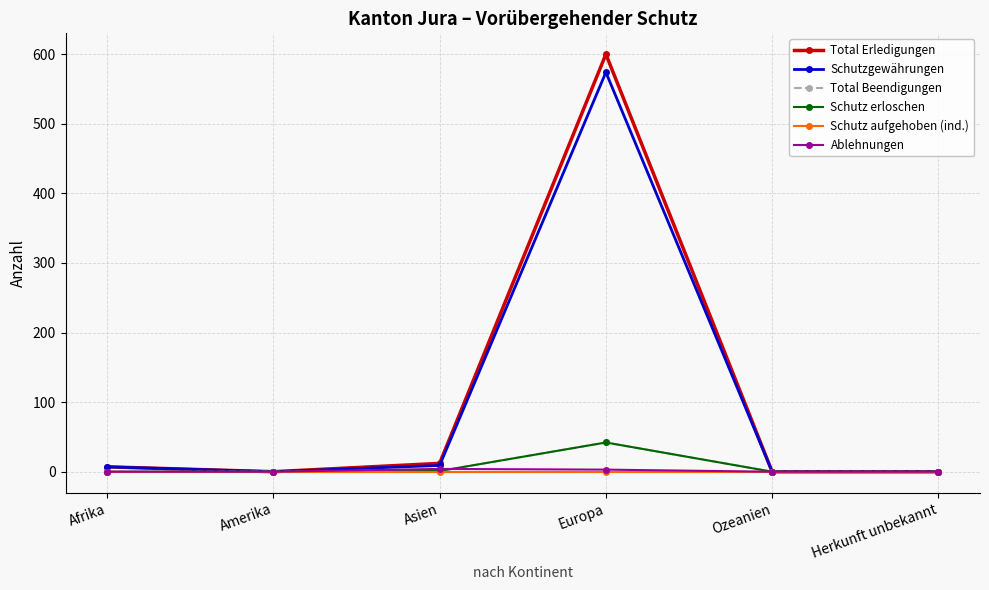

Is this an area chart (filled region under the line)?

No